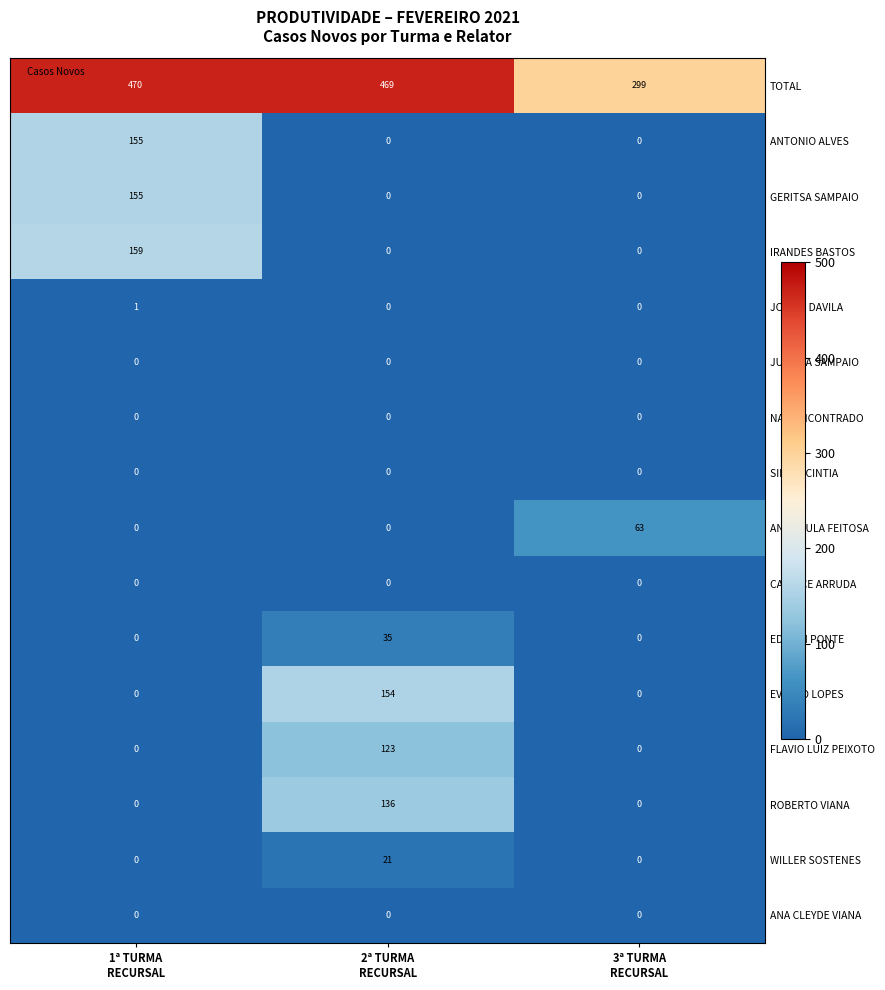

Which series has the largest range (max minus min)?

TOTAL